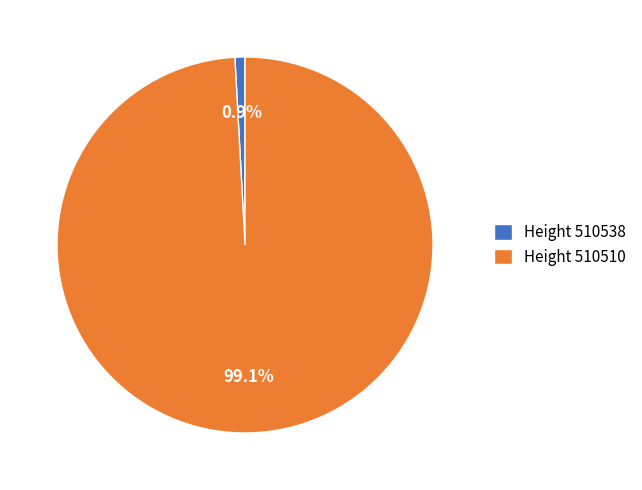

To the nearest percent, what is the average slice percentage?

50%